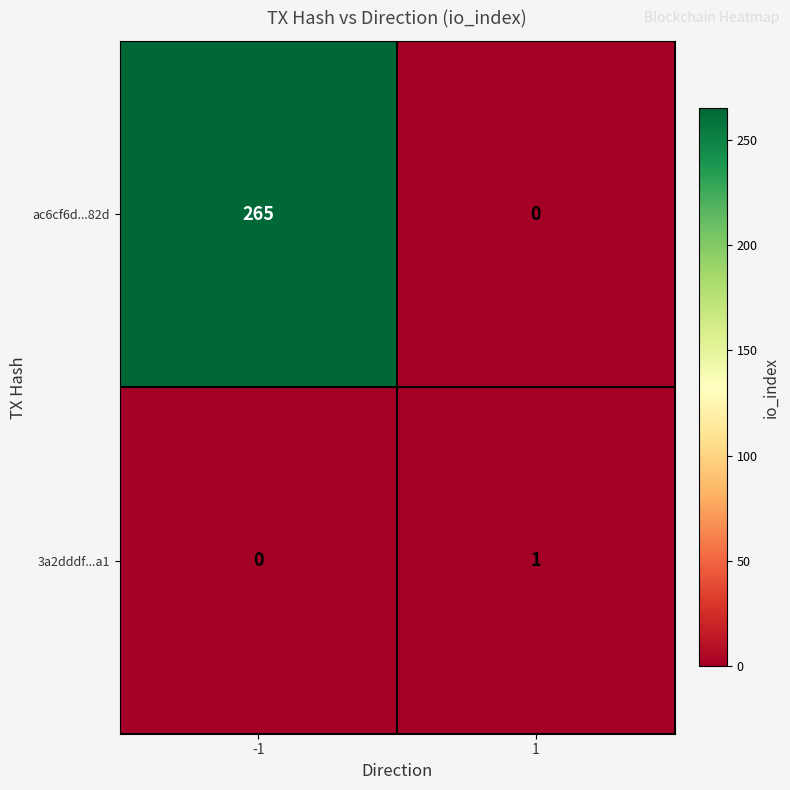

How many distinct data groups are displayed?

2